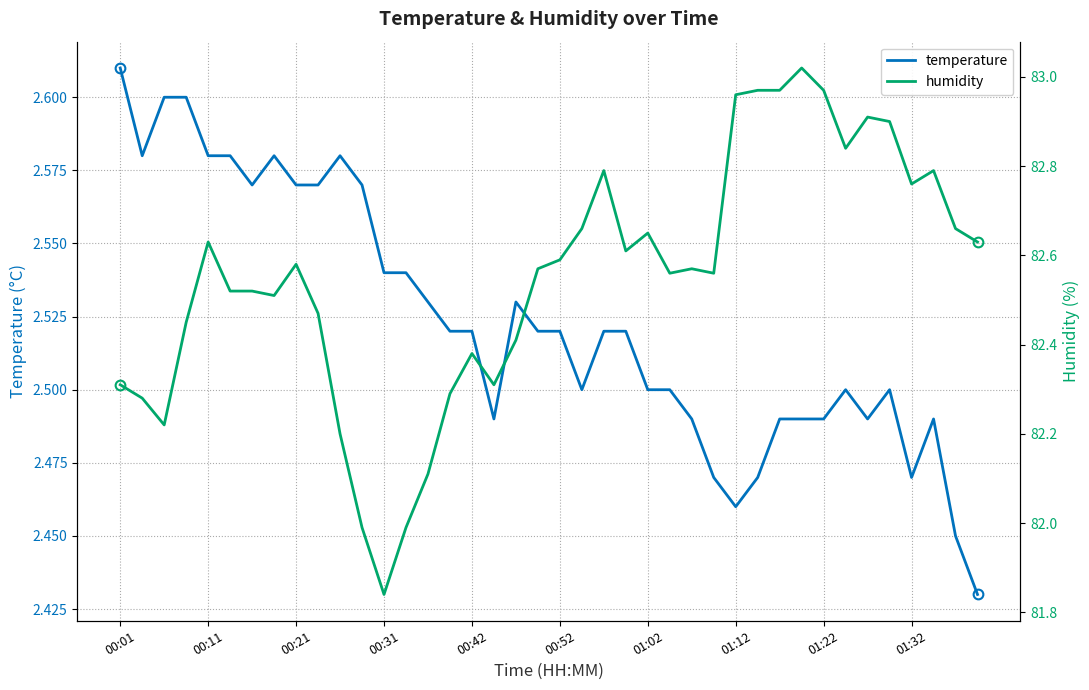

The humidity series shows 82.6 at 25. True or false?

True